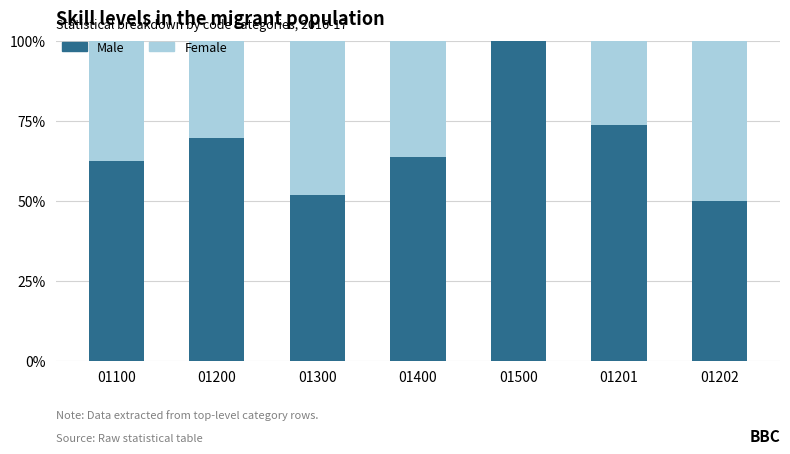

The Male series shows 103.2 at 01201. True or false?

False